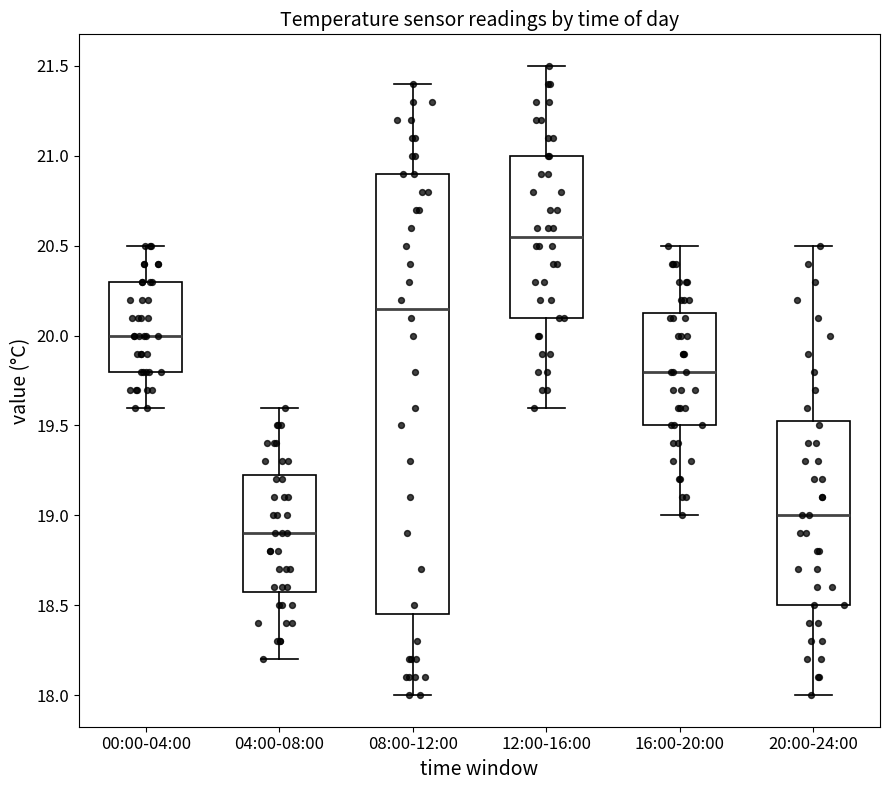

Which box has the highest median line?

12:00-16:00